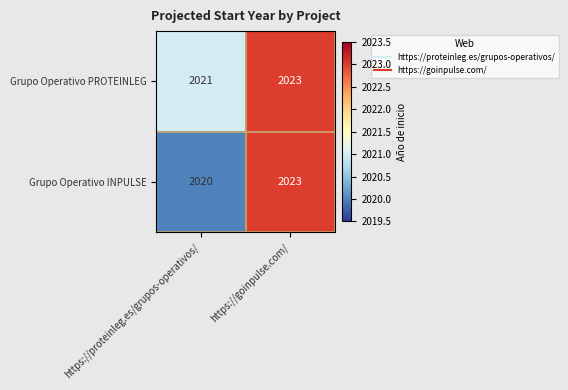

What is the sum of all Grupo Operativo INPULSE values?

4043